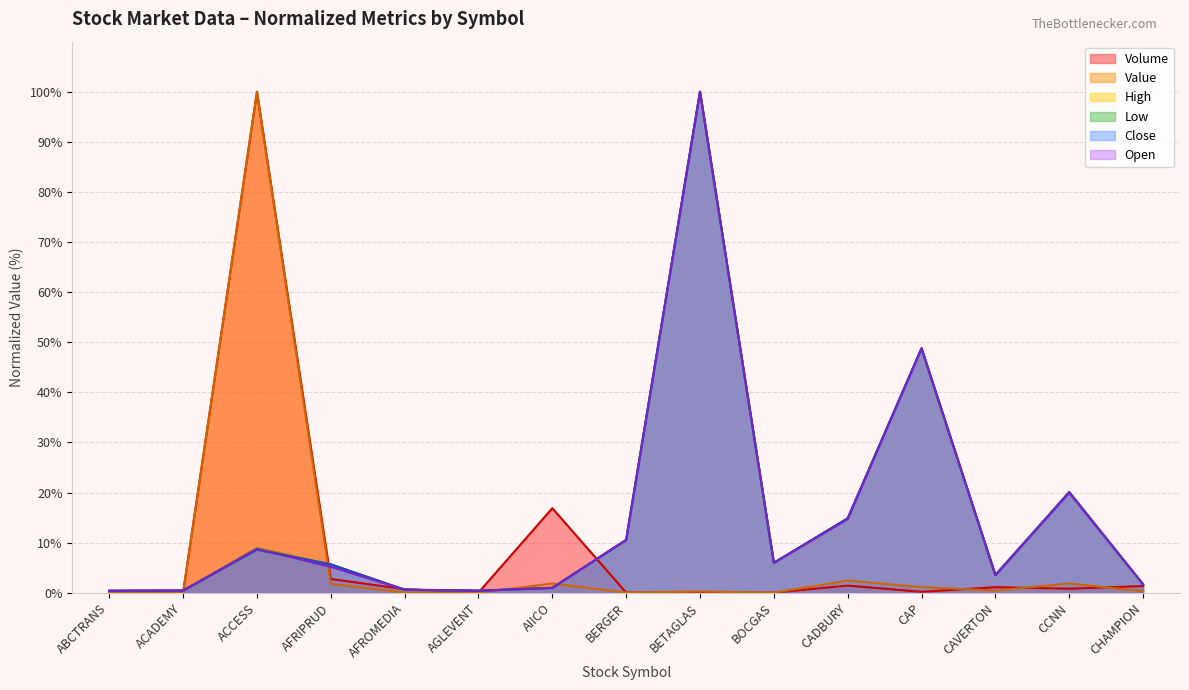

Does the chart display data point markers on the line(s)?

No